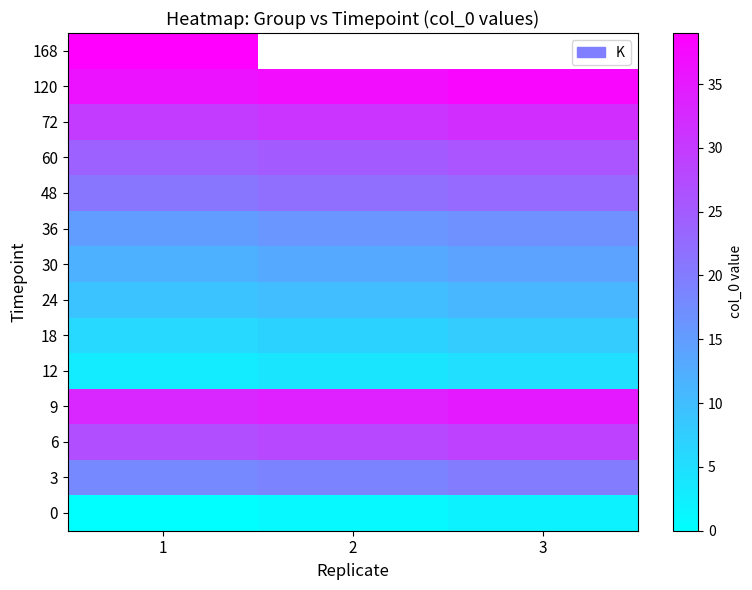

List the series in order of their peak value, lowest first.

0, 12, 18, 24, 30, 36, 3, 48, 60, 6, 72, 9, 120, 168